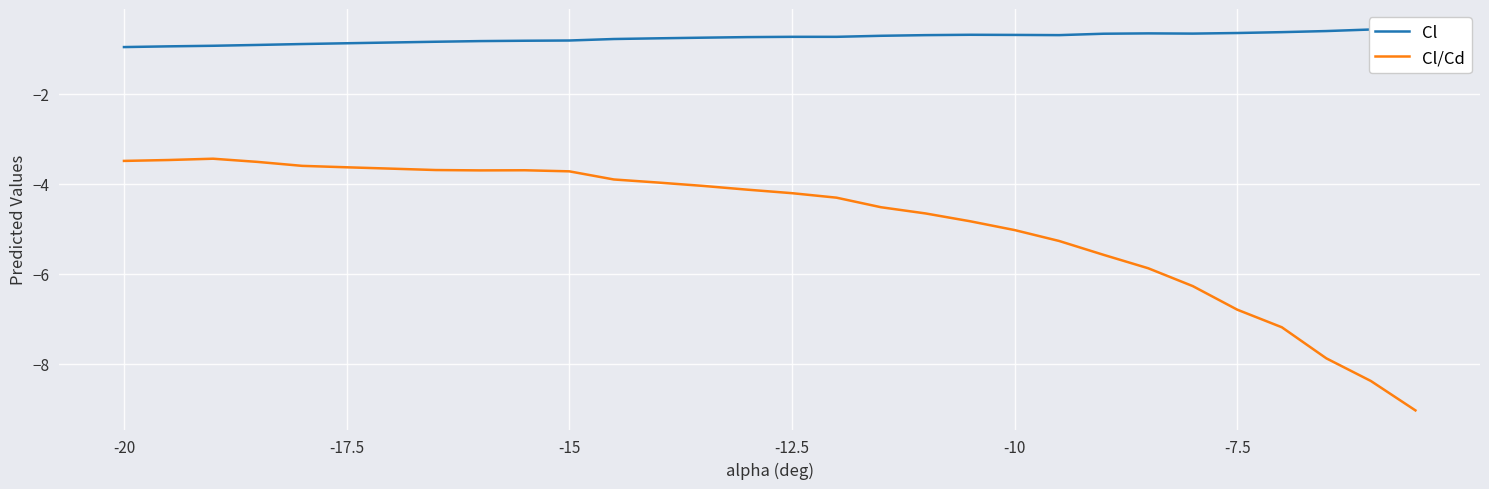

What is the smallest value displayed?

-9.0